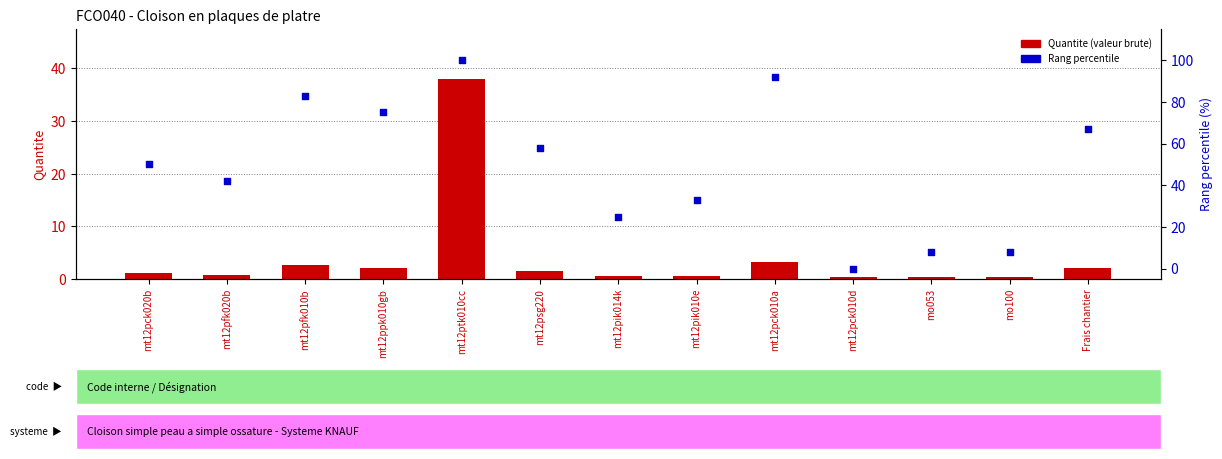

Which series contains the lowest Y value?

Rang percentile